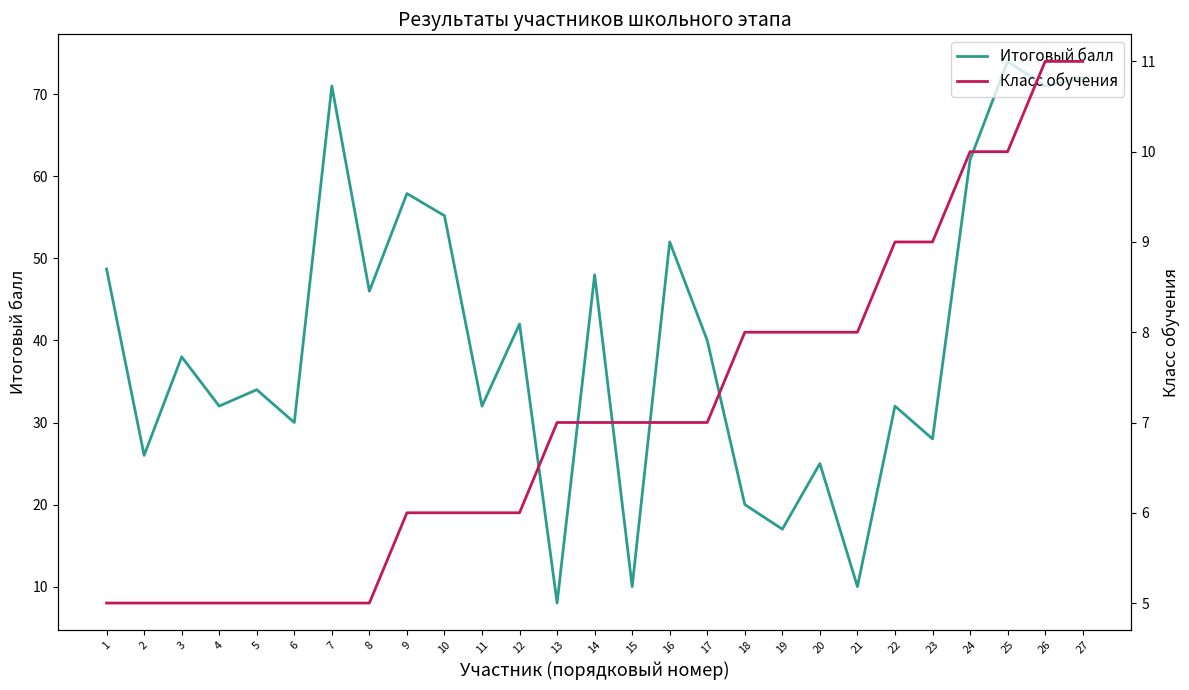

True or false: Итоговый балл and Класс обучения cross at least once.

False